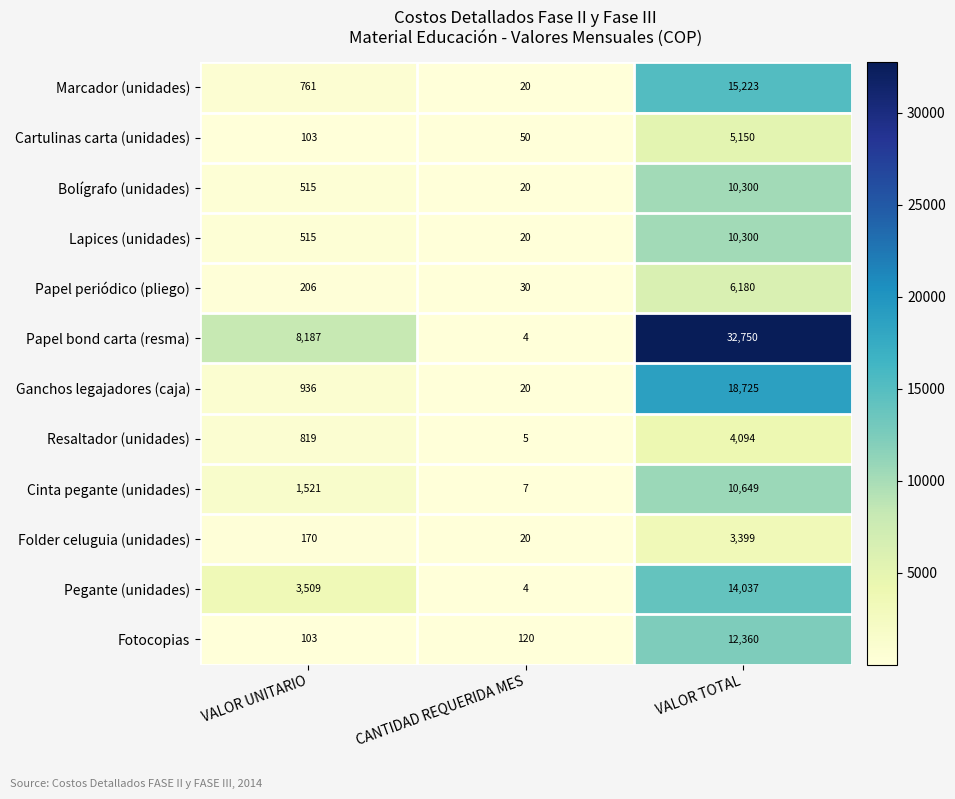

What value does the Papel periódico (pliego) series have at VALOR UNITARIO?

206